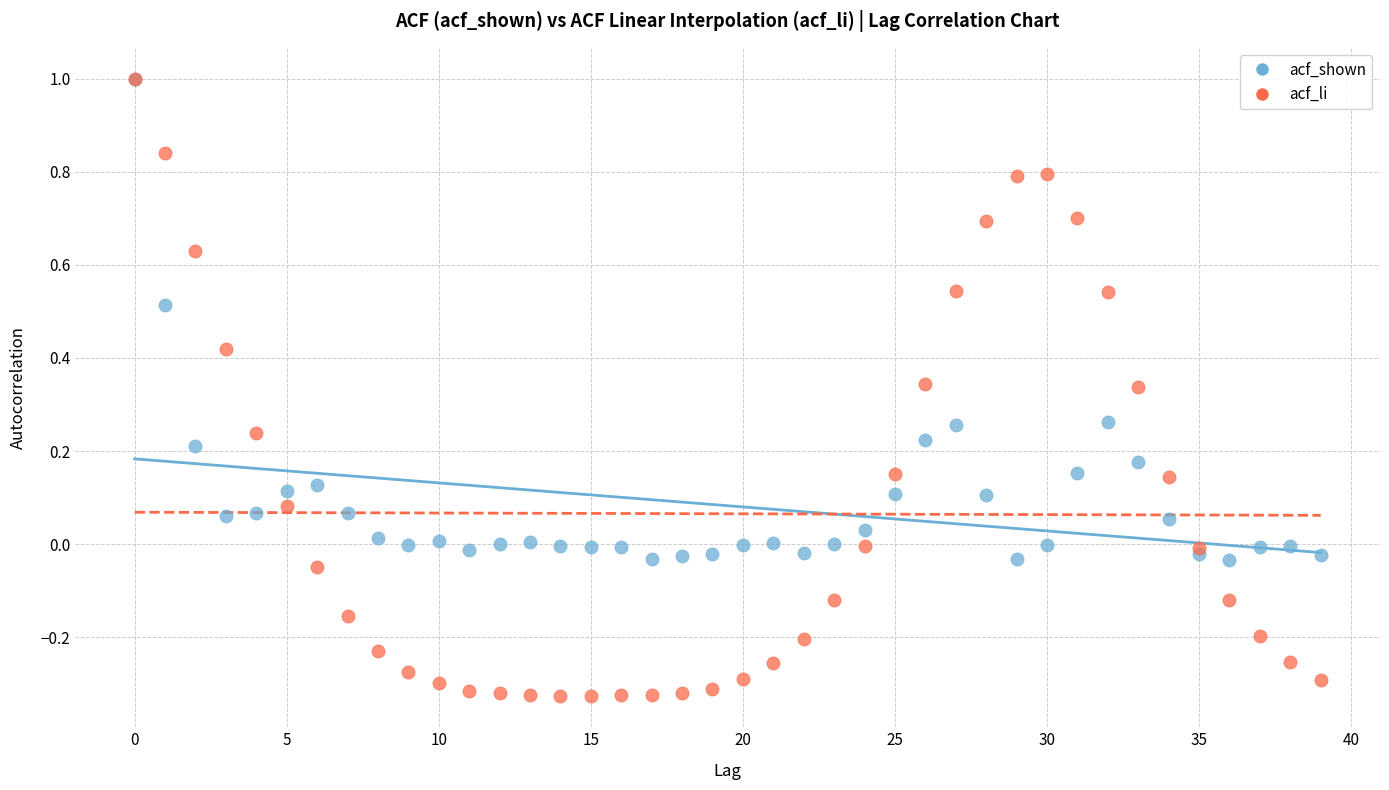

Which series contains the lowest Y value?

acf_li